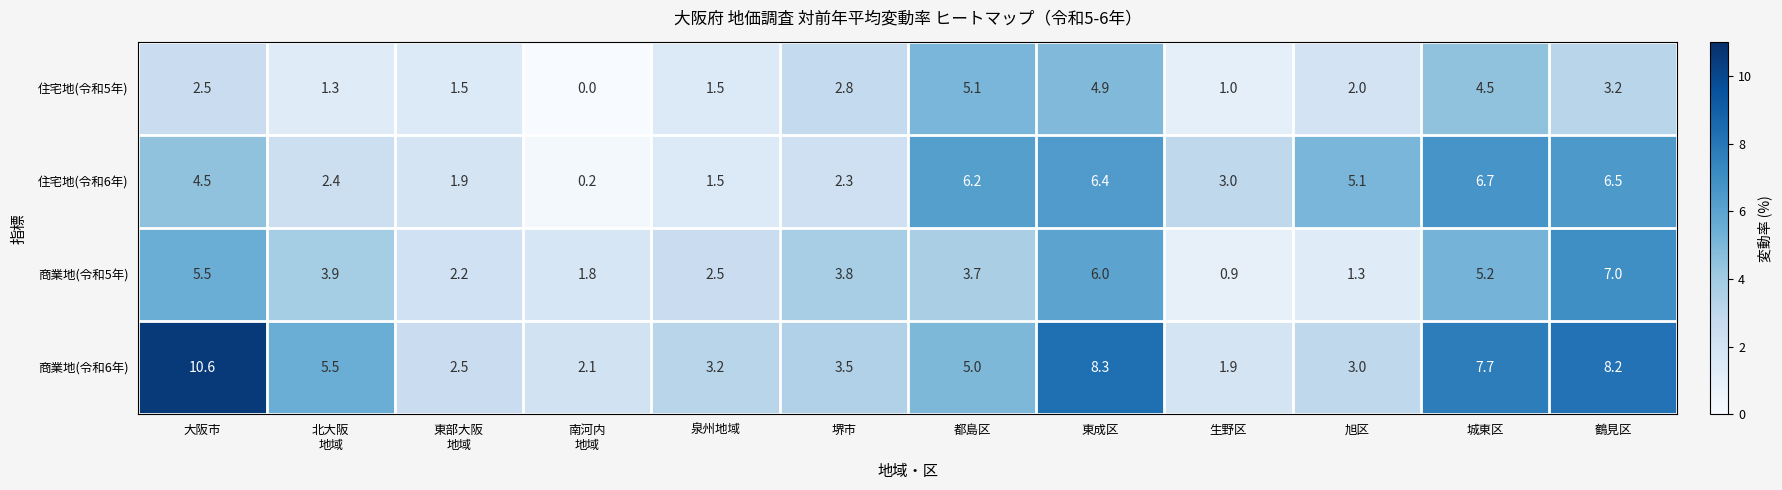

Rank the series at 大阪市 from highest to lowest value.

商業地(令和6年), 商業地(令和5年), 住宅地(令和6年), 住宅地(令和5年)